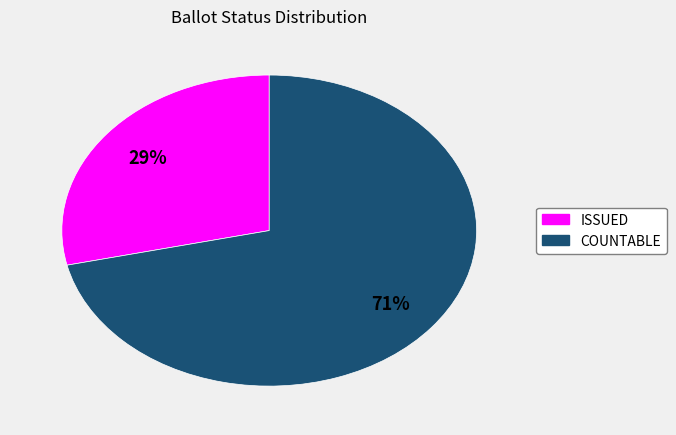

How many segments does this pie chart have?

2